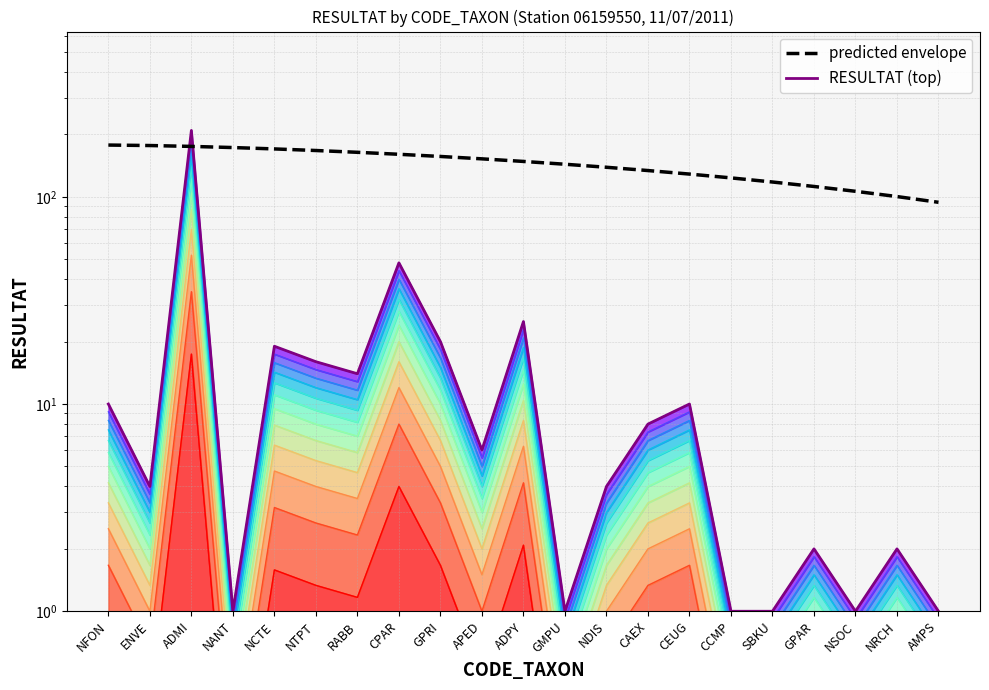

What position from the left is ADPY?

11